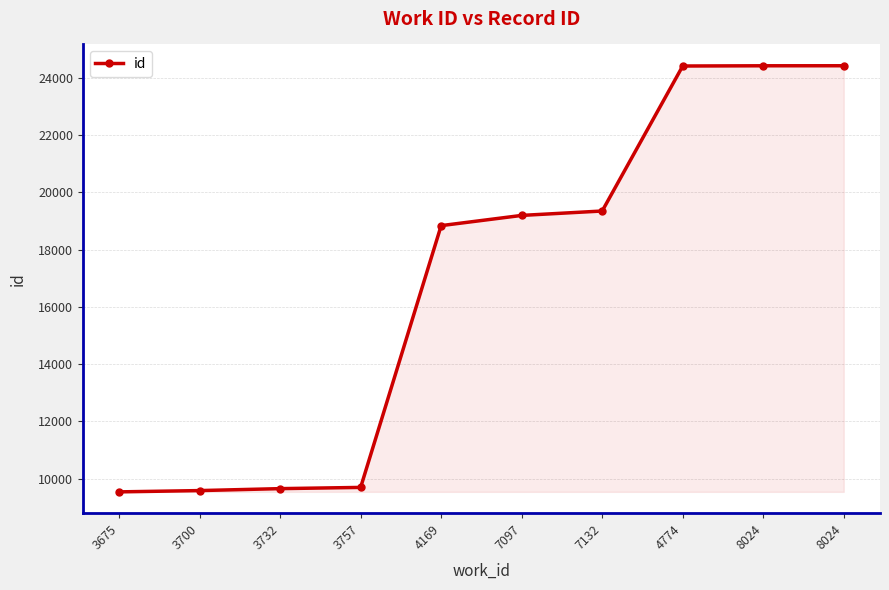

Count the number of categories in the chart.

10